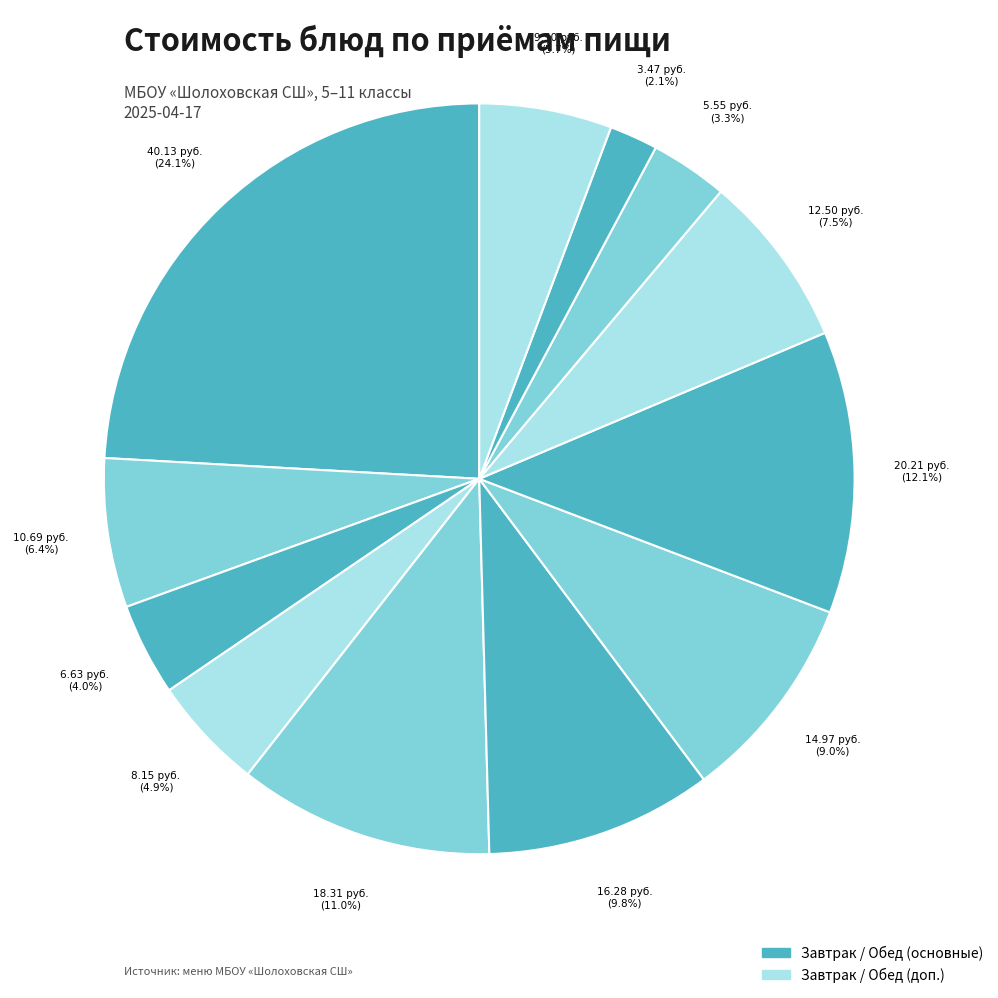

How many slices are in this pie chart?

12